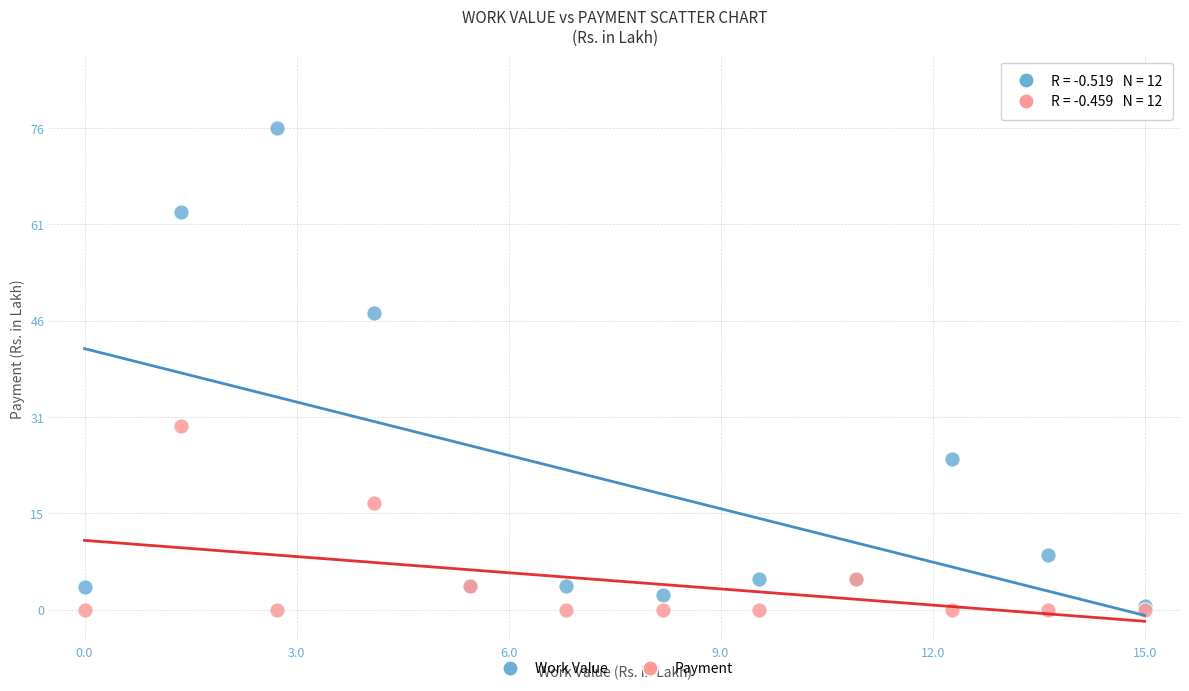

In the Payment series, what Y value is closest to 14?

16.9